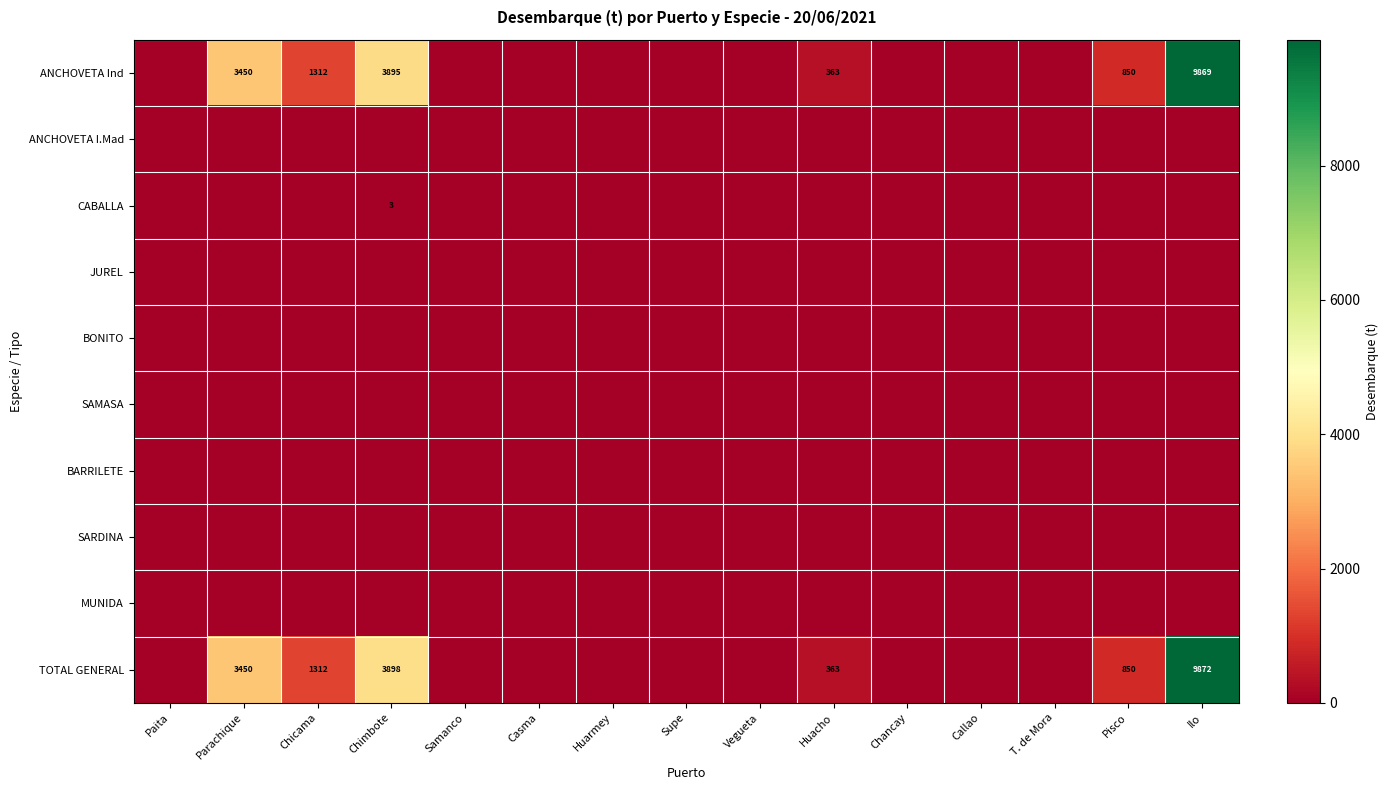

Is it true that ANCHOVETA Ind equals 2269 at Parachique?

False